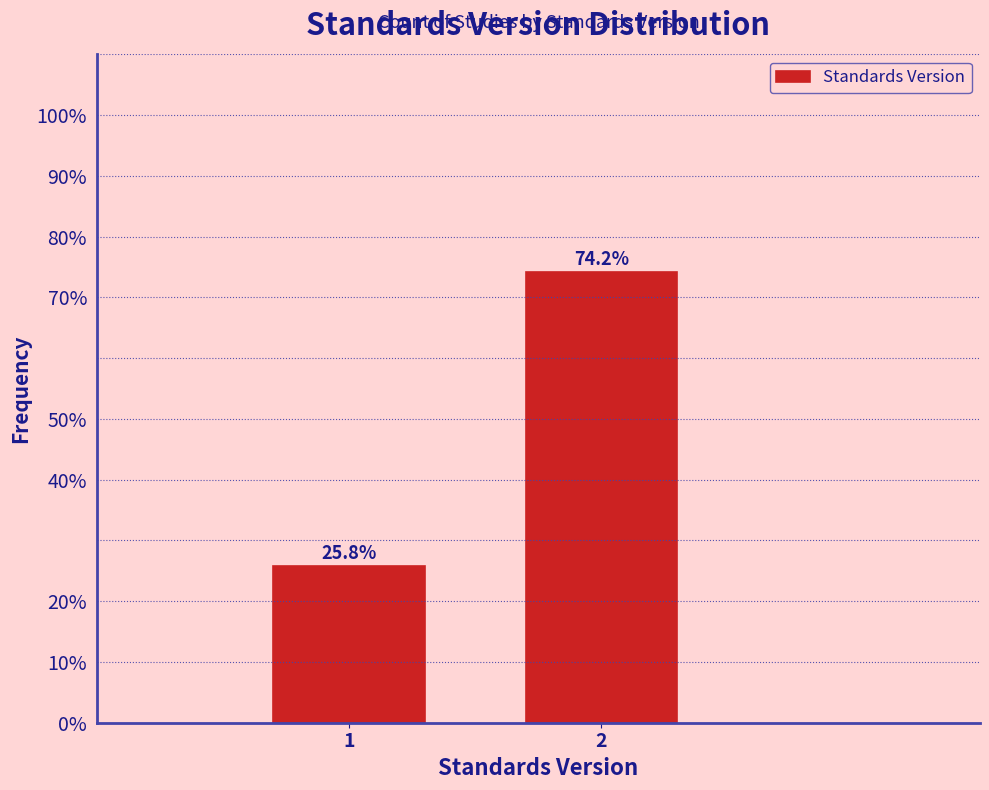

Does the chart contain any negative values?

No